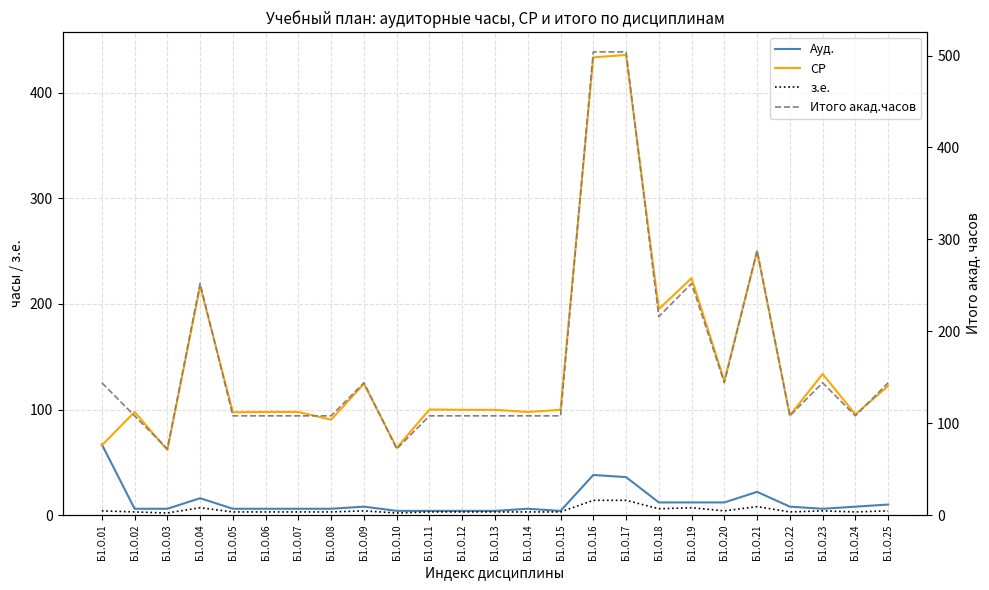

Reading left to right, extract all data points from this chart.

Ауд.: 67.0	6.0	6.0	16.0	6.0	6.0	6.0	6.0	8.0	4.0	4.0	4.0	4.0	6.0	4.0	38.0	36.0	12.0	12.0	12.0	22.0	8.0	6.0	8.0	10.0
СР: 66.0	97.7	61.7	217.0	97.4	97.7	97.7	90.4	124.4	63.7	100.0	99.7	99.7	97.7	99.7	433.6	435.9	195.1	224.4	127.1	249.8	94.4	133.7	95.4	122.4
з.е.: 4.0	3.0	2.0	7.0	3.0	3.0	3.0	3.0	4.0	2.0	3.0	3.0	3.0	3.0	3.0	14.0	14.0	6.0	7.0	4.0	8.0	3.0	4.0	3.0	4.0
Итого акад.часов: 144.0	108.0	72.0	252.0	108.0	108.0	108.0	108.0	144.0	72.0	108.0	108.0	108.0	108.0	108.0	504.0	504.0	216.0	252.0	144.0	288.0	108.0	144.0	108.0	144.0